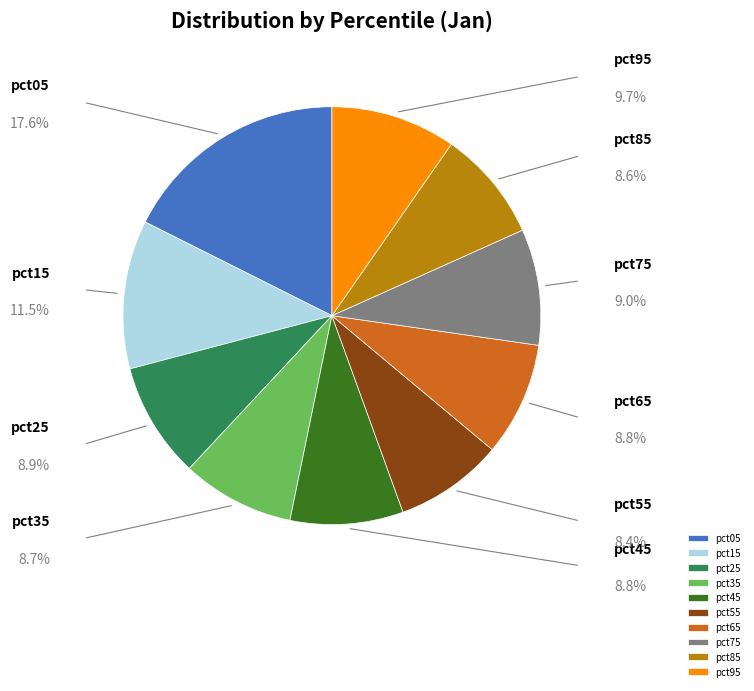

What portion of the pie excludes pct65?

91.2%